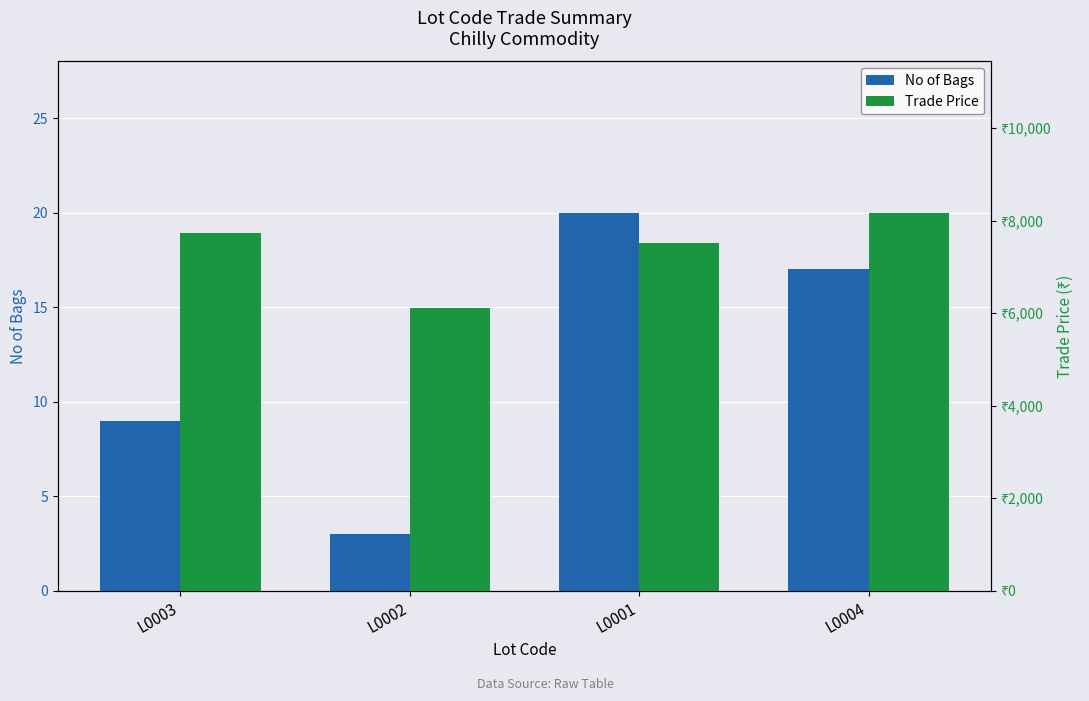

Is it true that Trade Price equals 5317 at L0003?

False